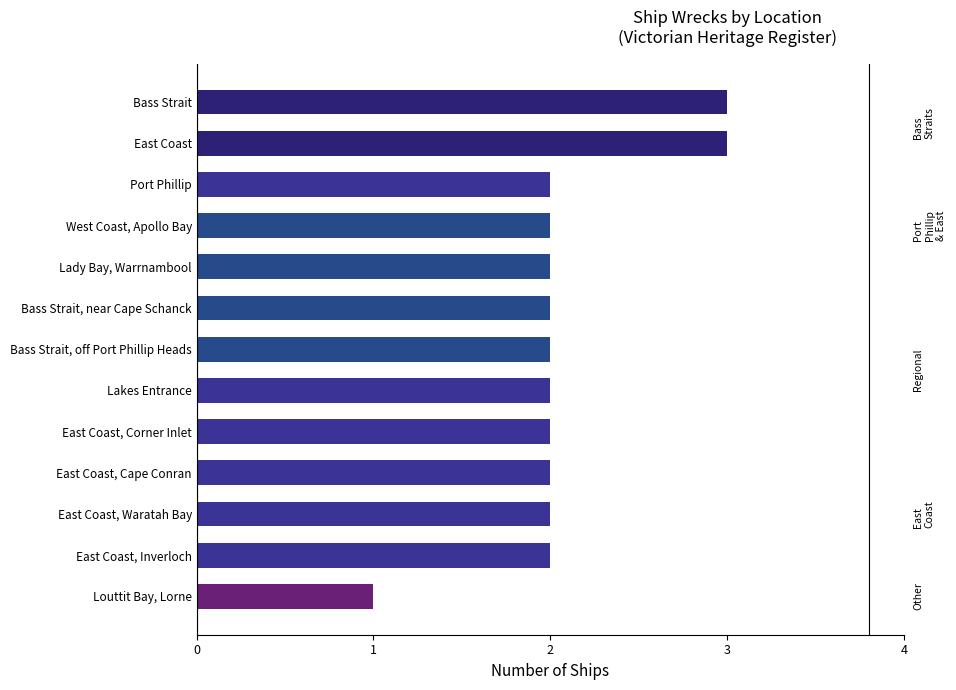

The value at East Coast, Corner Inlet is 2. True or false?

True